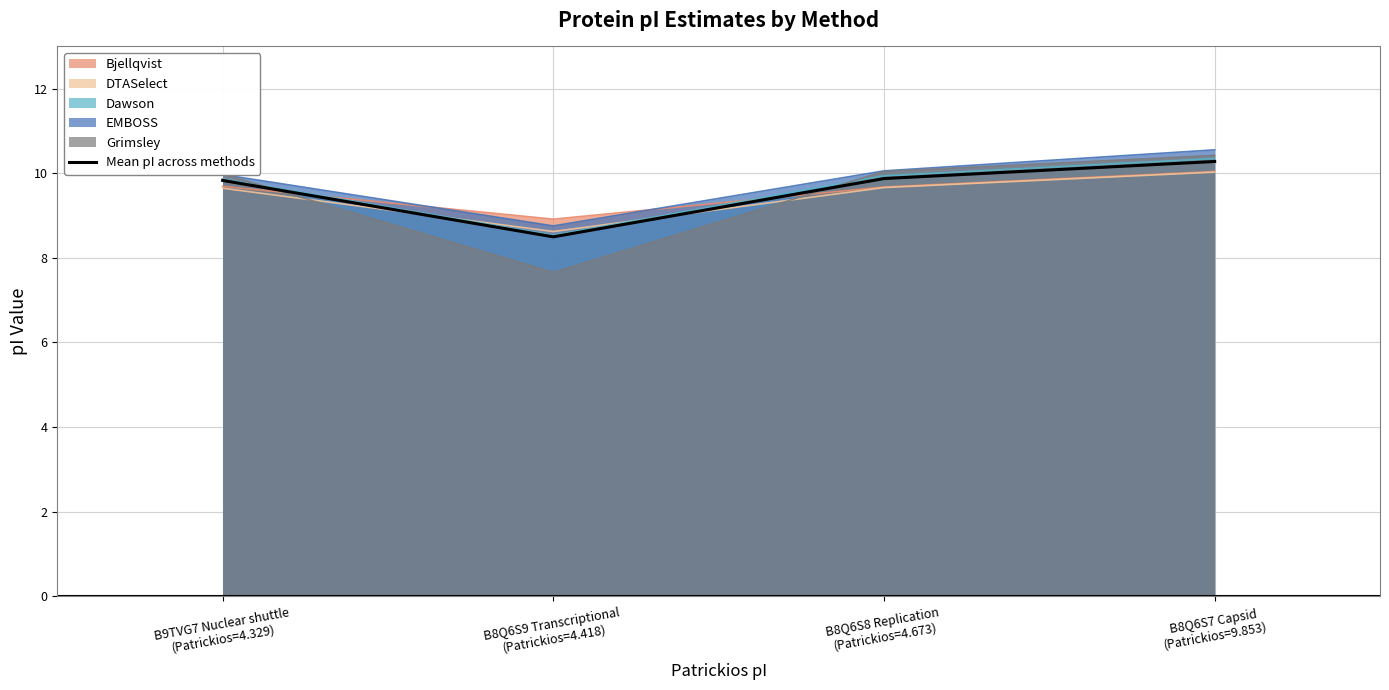

Count the number of categories in the chart.

4